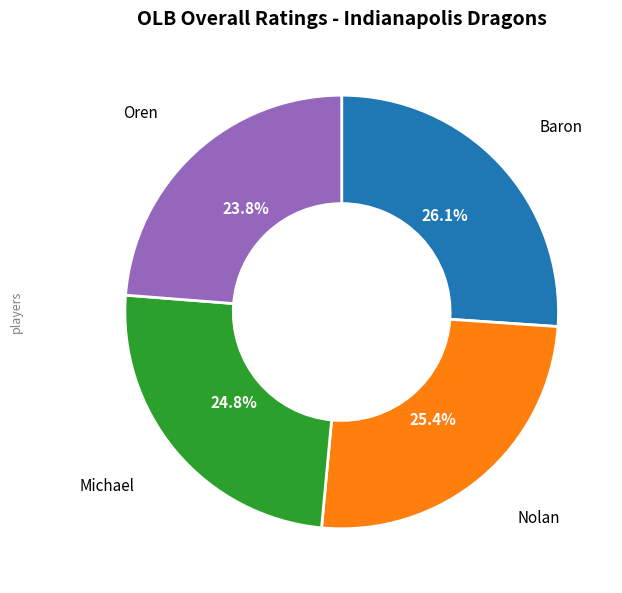

Is there a majority slice in this chart?

No